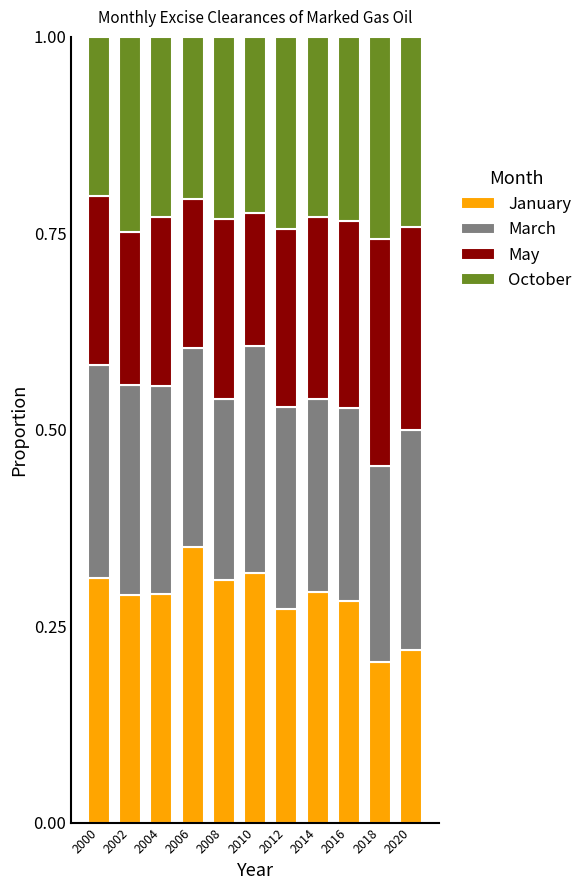

Are the bars grouped side by side (vs. stacked)?

No